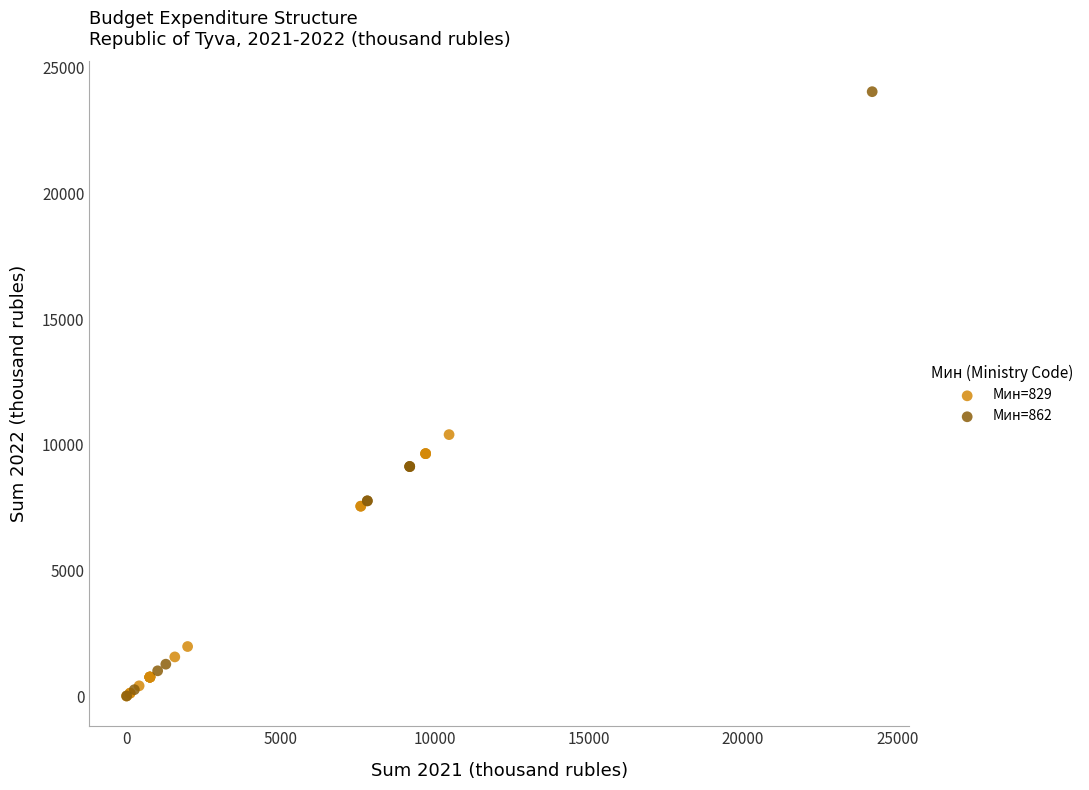

Which series contains the highest Y value?

Мин=862